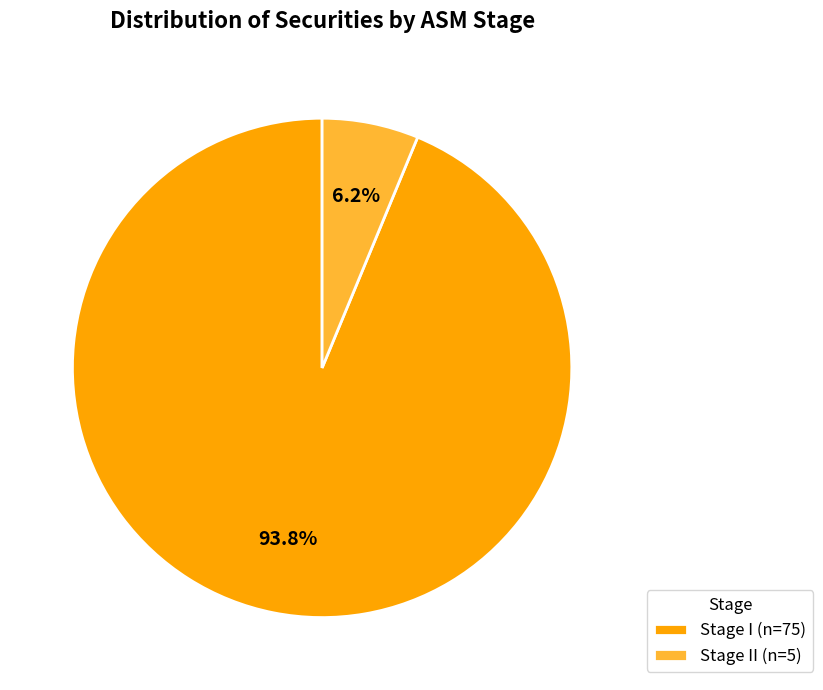

How many slices are in this pie chart?

2